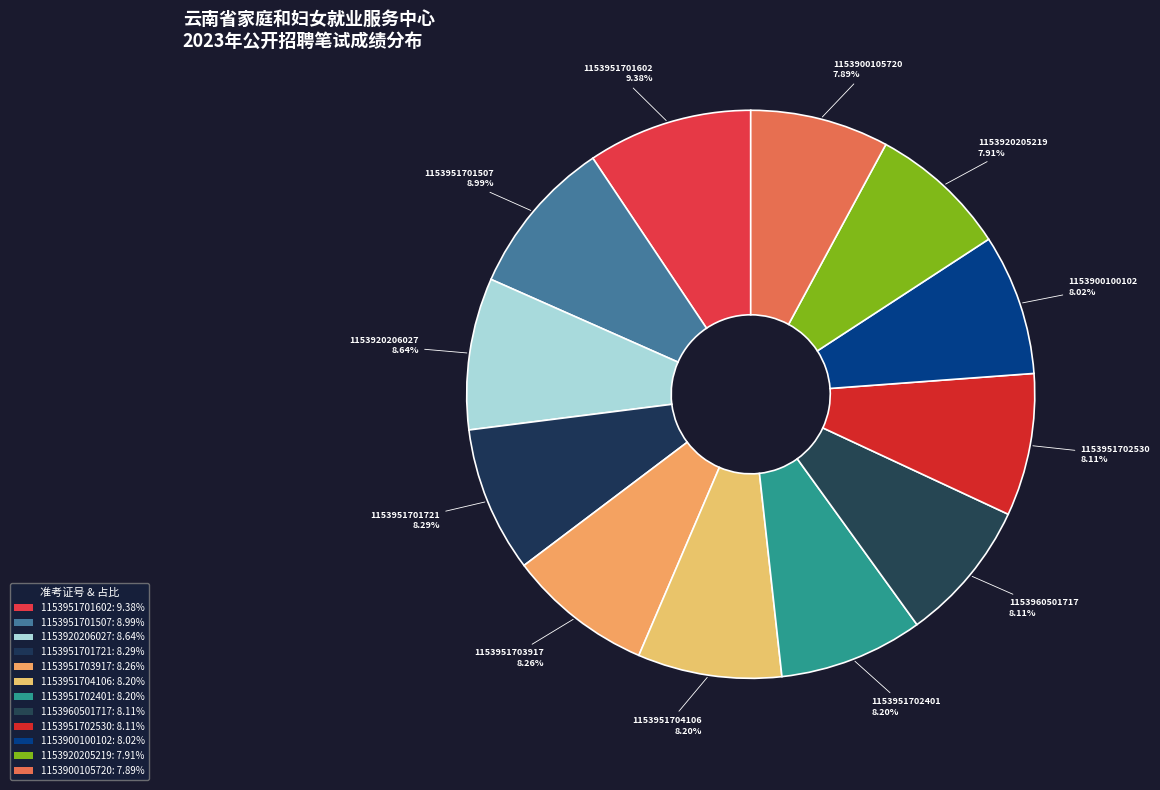

What is the ratio of the value at 1153920206027 to the value at 1153951701602?

0.9